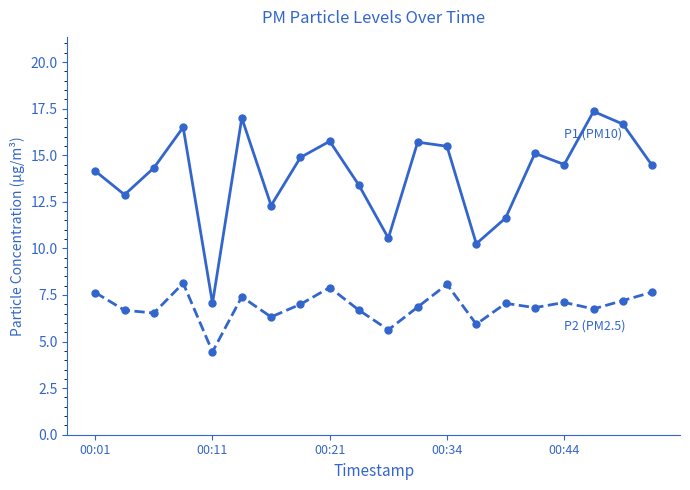

What is the maximum value shown in the chart?

17.4